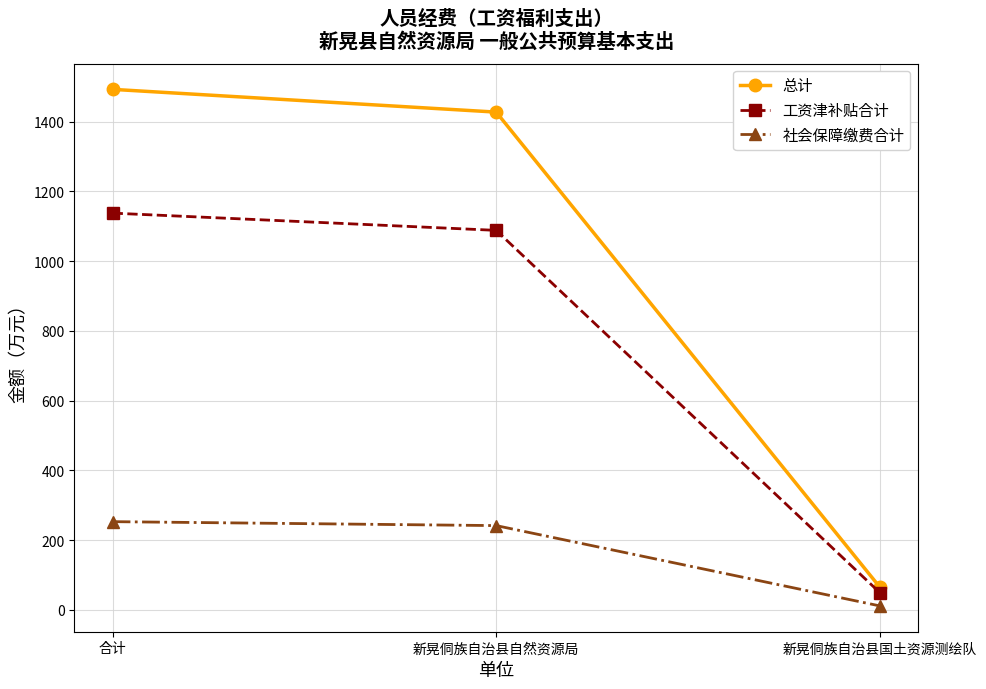

At which label does 工资津补贴合计 first exceed 1088?

合计